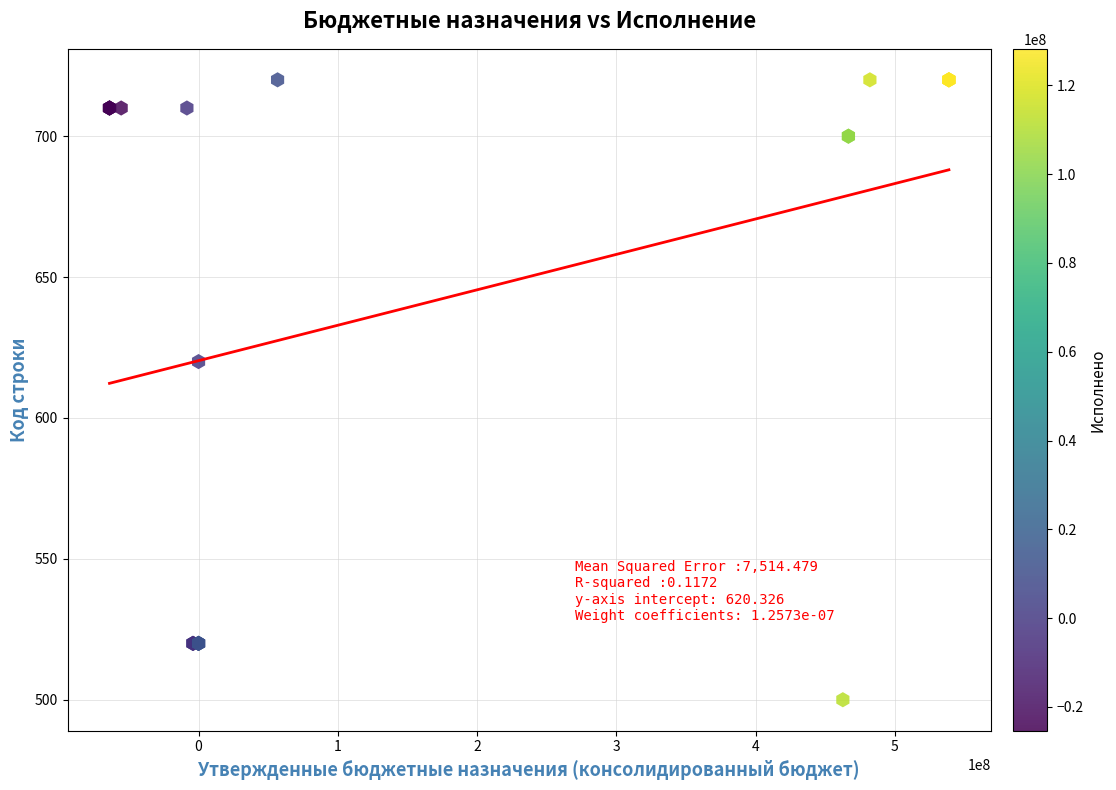

What Y value in the scatter plot is closest to 610?

620